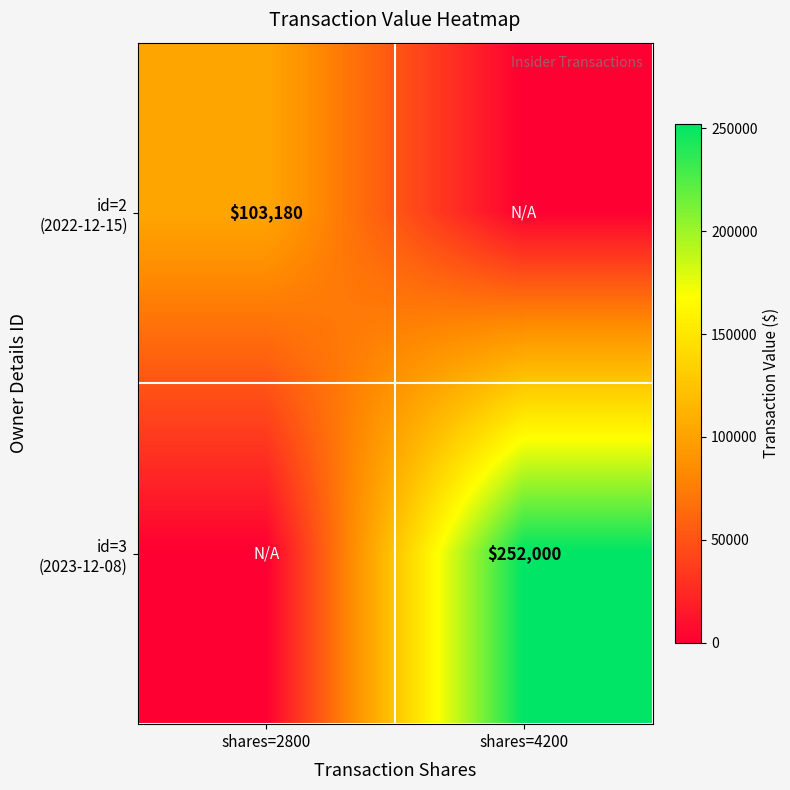

Which category has the highest value across all series?

shares=4200